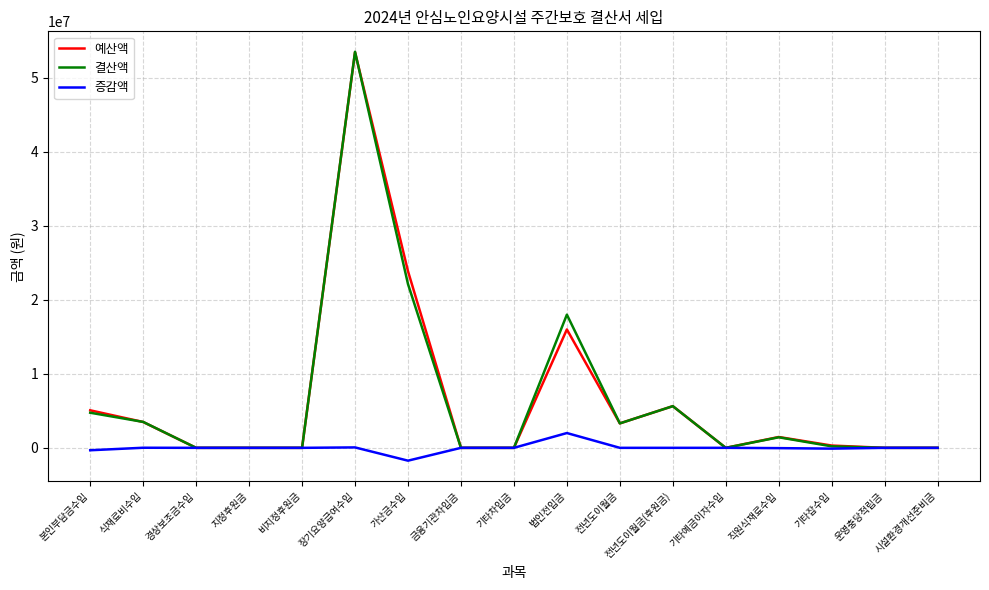

The value of 결산액 at 직원식재료수입 is 1426450. True or false?

True